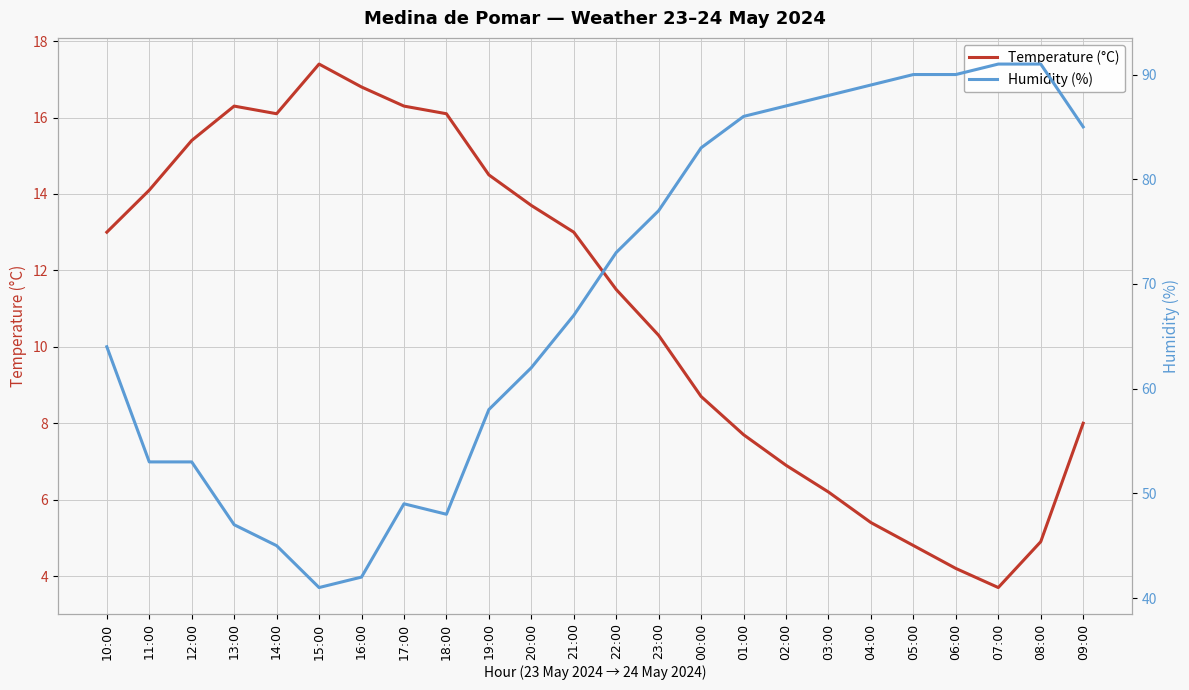

What is the average value of the Humidity (%) series?

69.1